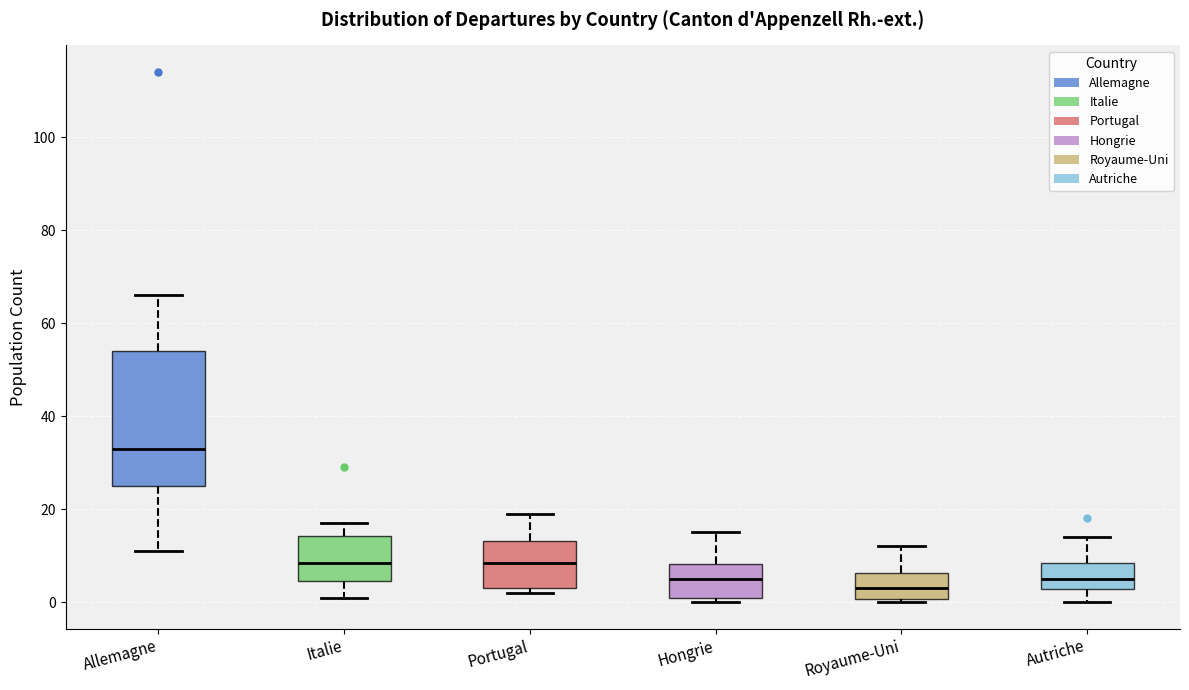

Reading left to right, read every box against the y-axis: the position of its median line, the range the box covers, and the ends of its whiskers. The values are not printed on the chart, so give them approximately, as read against the axis.

Allemagne: median 34, box 26 to 54, whiskers 12 to 66
Italie: median 8, box 4 to 14, whiskers 2 to 18
Portugal: median 8, box 4 to 14, whiskers 2 to 20
Hongrie: median 6, box 2 to 8, whiskers 0 to 16
Royaume-Uni: median 4, box 0 to 6, whiskers 0 (just below the box's lower edge) to 12
Autriche: median 6, box 2 to 8, whiskers 0 to 14